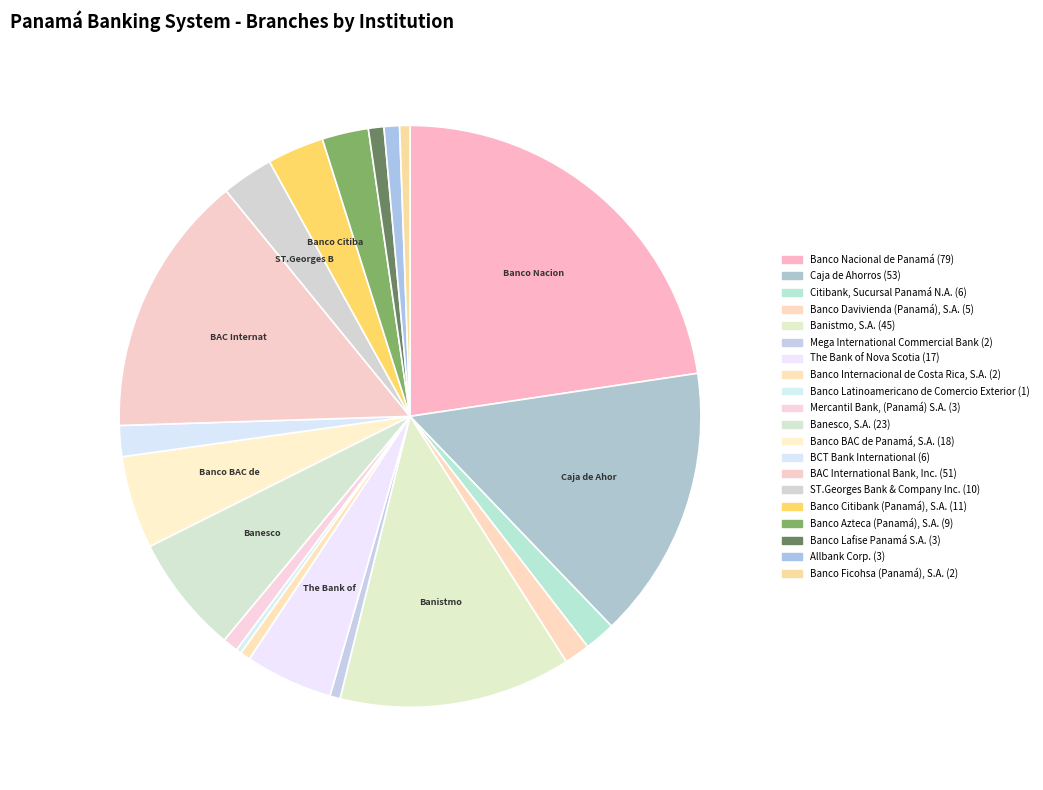

What percentage is NOT represented by Banco BAC de Panamá, S.A.?

94.8%